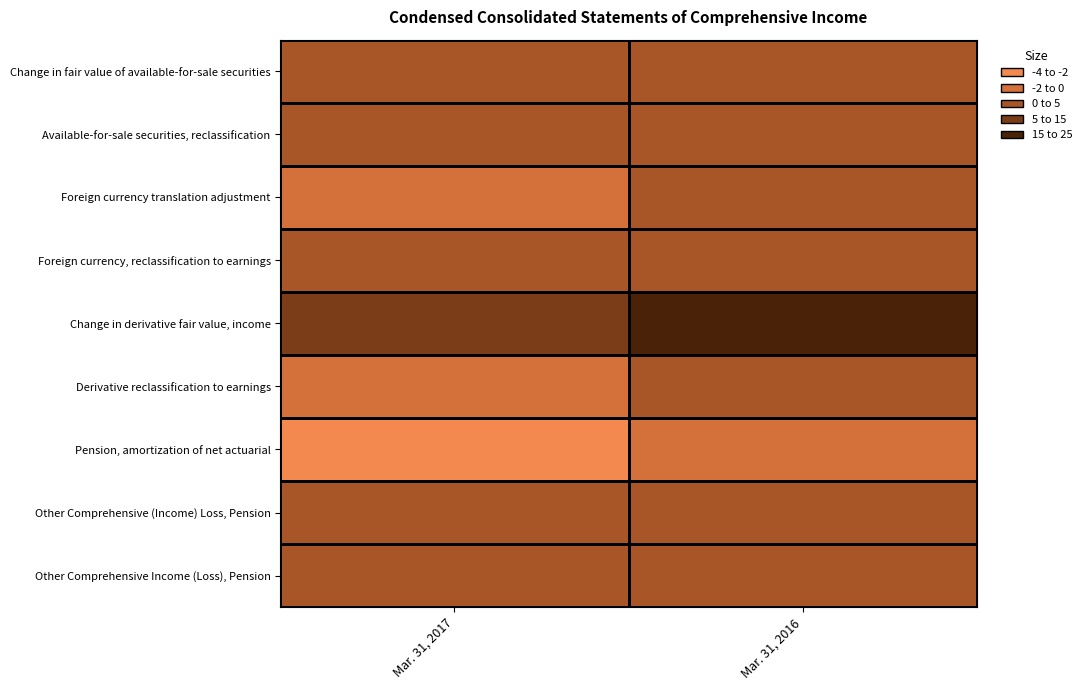

What is the difference between the highest and lowest values at Mar. 31, 2016?

22